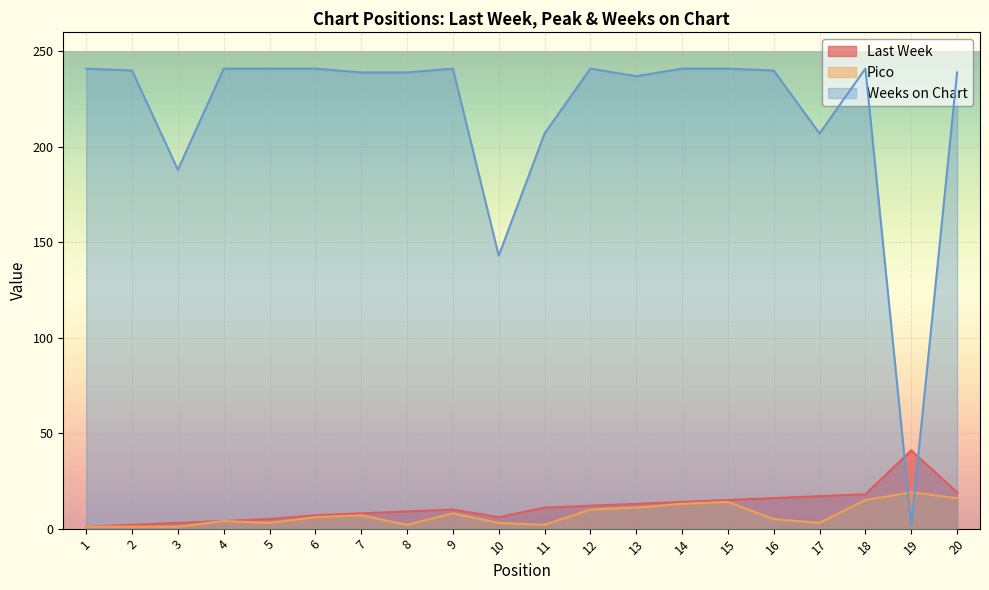

Which label corresponds to the smallest value in the chart?

1